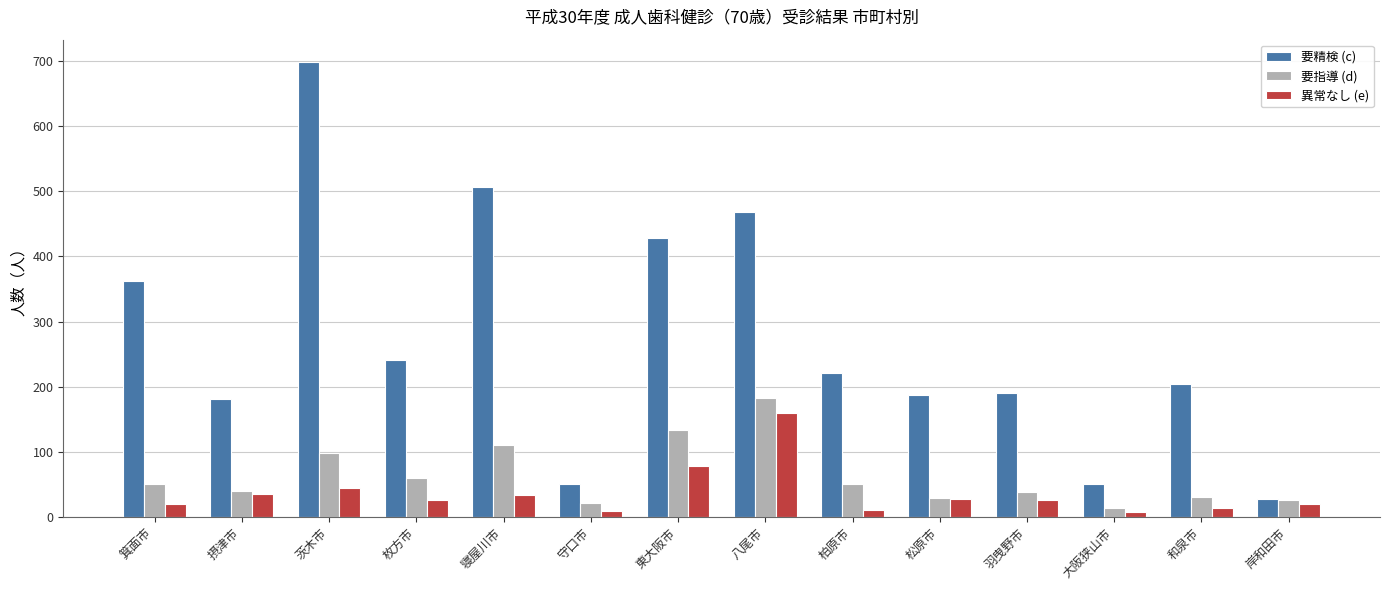

Where is 異常なし (e) nearest to the value 83?

東大阪市